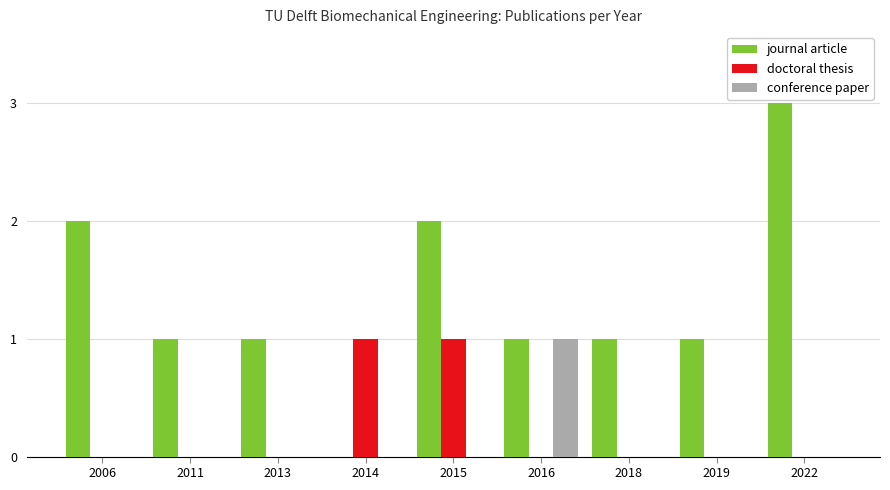

Count the doctoral thesis values in the range 0 to 1.

9